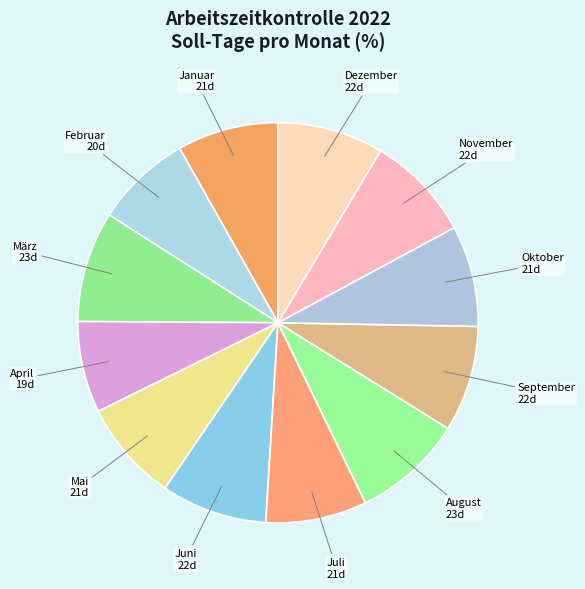

Approximately how many times larger is the value at Februar compared to August?

0.9